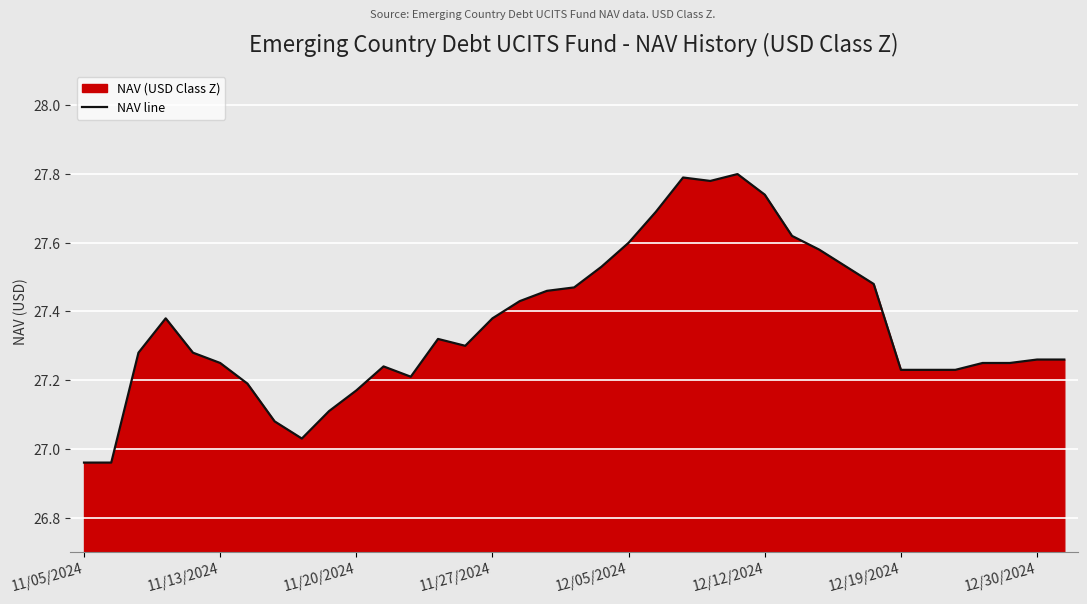

The chart shows a value of 27.5 at 19. True or false?

True